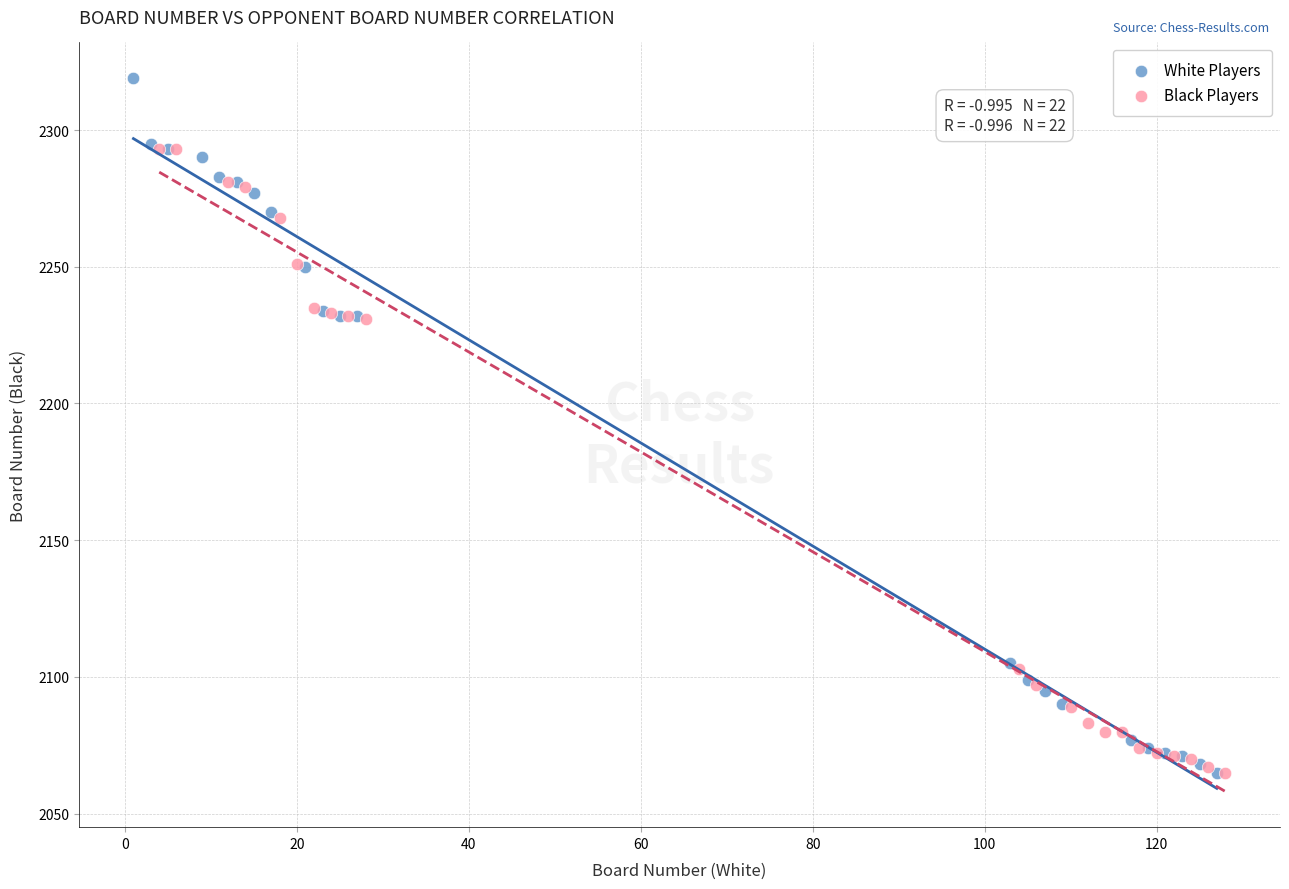

Which series has the largest Y range (max minus min)?

White Players